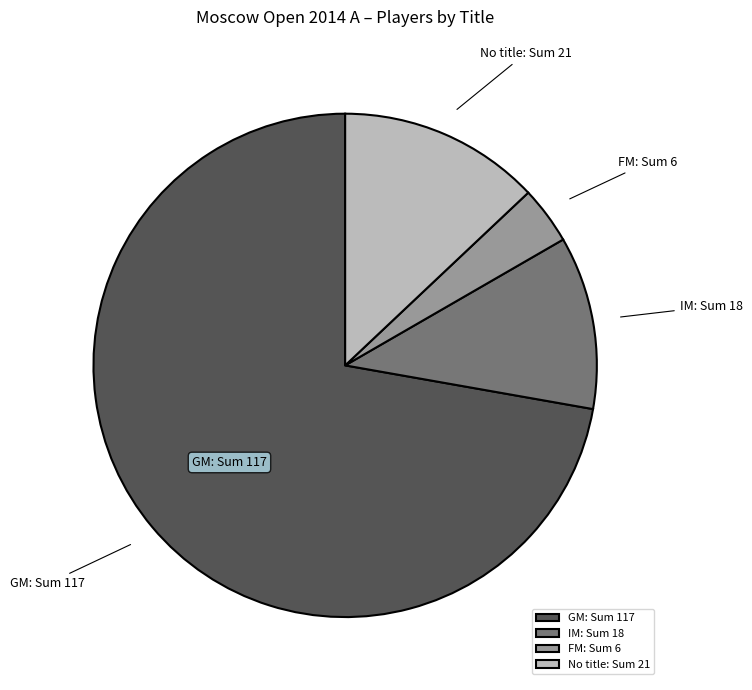

True or false: No title: Sum 21 accounts for 13% of the total.

True